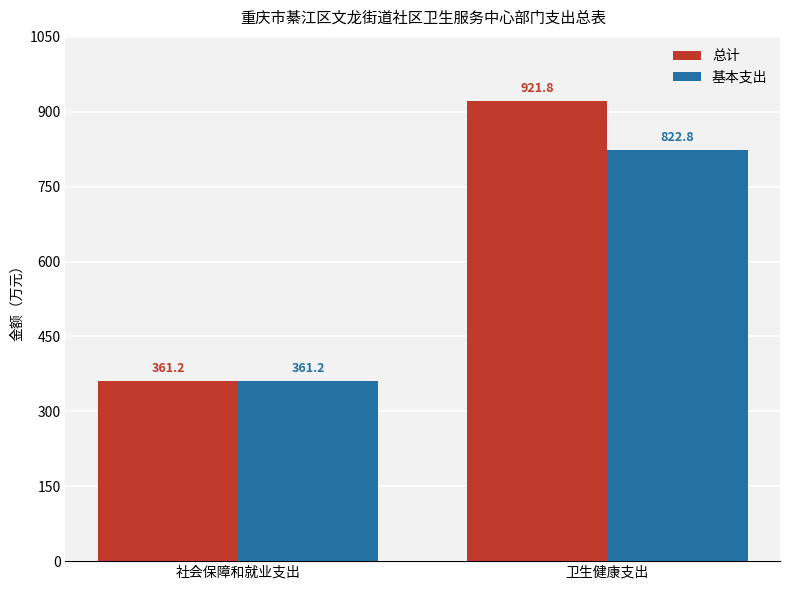

Rank the categories by 基本支出 value from highest to lowest.

卫生健康支出, 社会保障和就业支出